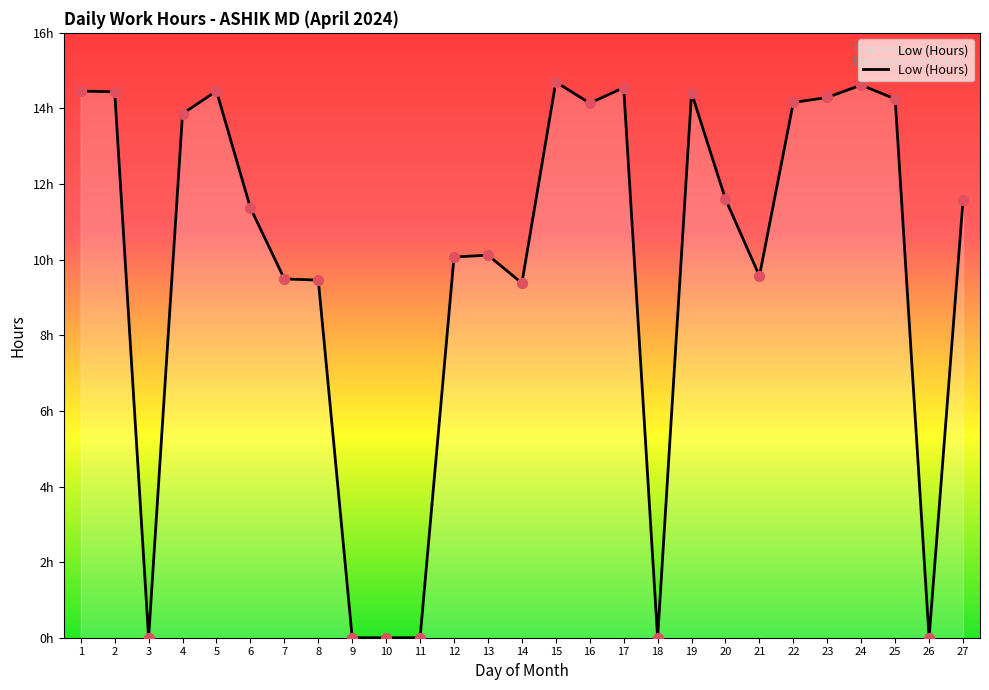

Which has a higher value, 16 or 15?

15